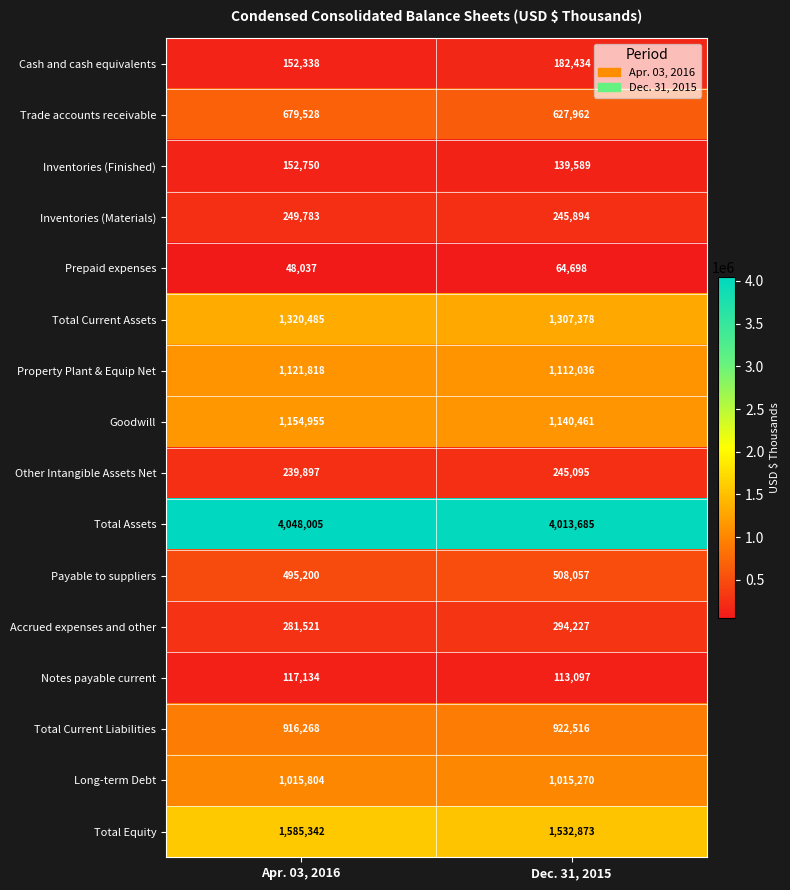

Is it true that Total Current Assets equals 2172953 at Apr. 03, 2016?

False